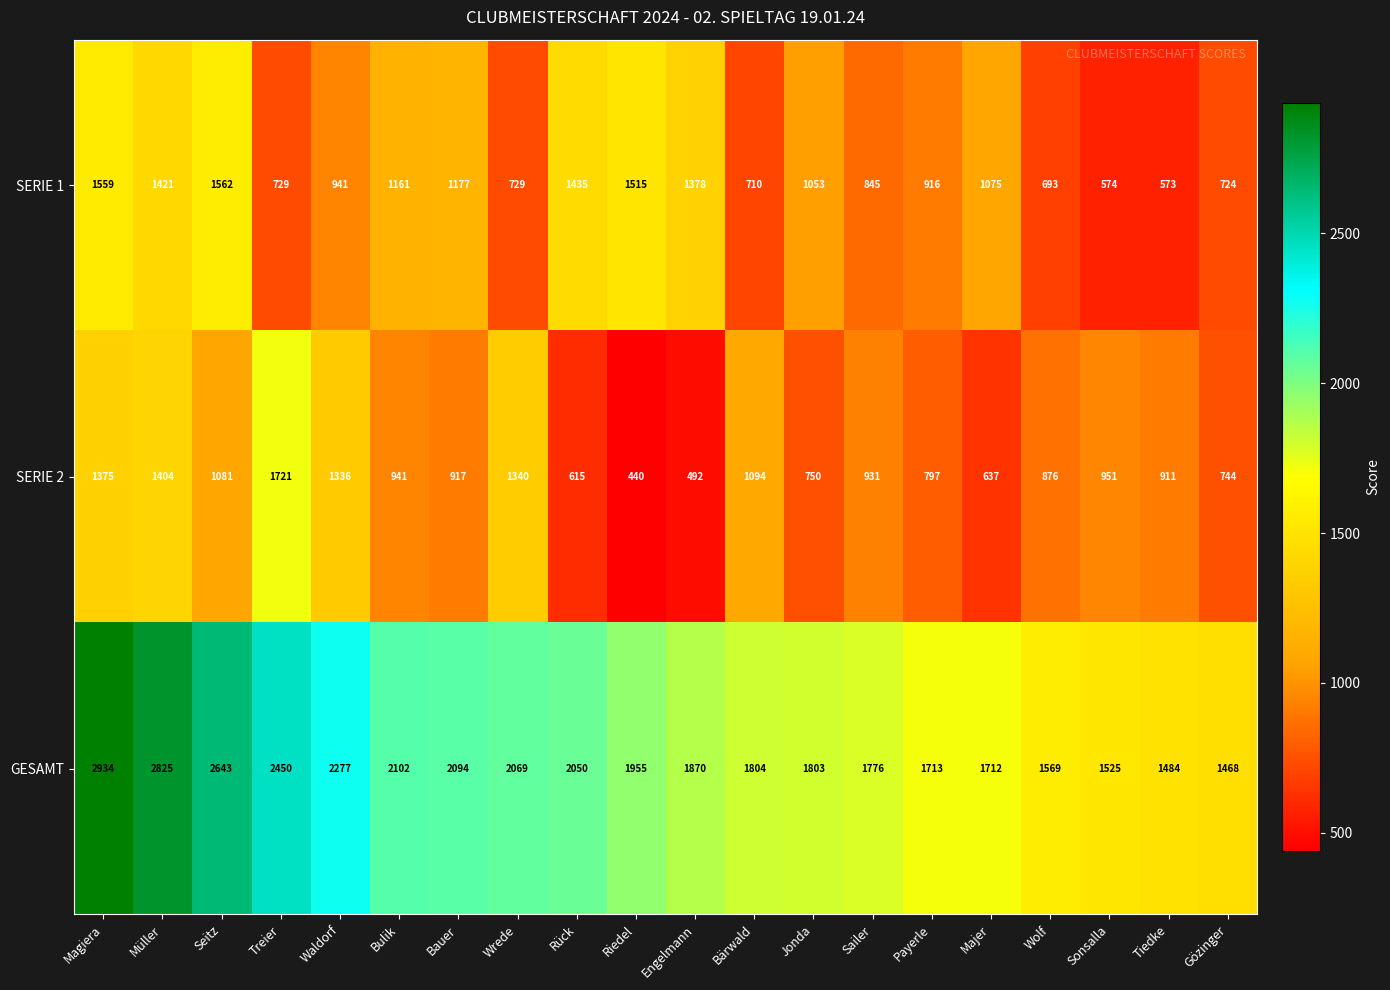

What is the total value across all series at Müller?

5650